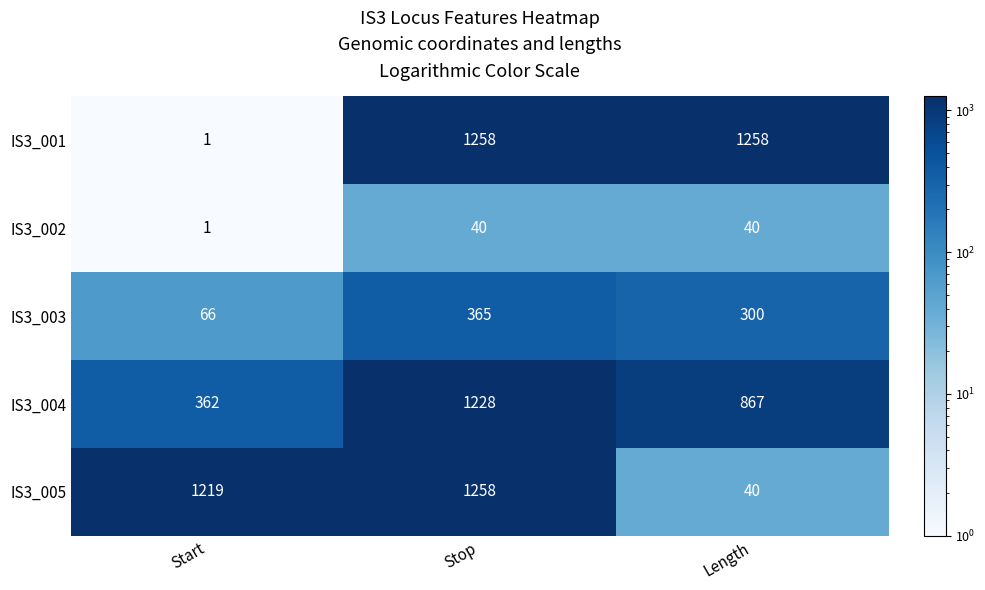

Which series has the widest spread of values?

IS3_001